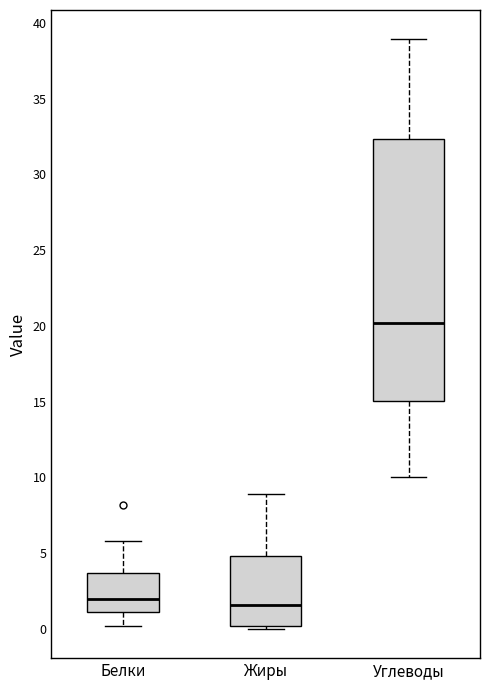

Reading left to right, read every box against the y-axis: the position of its median line, the range the box covers, and the ends of its whiskers. The values are not printed on the chart, so give them approximately, as read against the axis.

Белки: median 2.0, box 1.0 to 3.5, whiskers 0.0 to 6.0
Жиры: median 1.5, box 0.0 to 5.0, whiskers 0.0 (just below the box's lower edge) to 9.0
Углеводы: median 20.0, box 15.0 to 32.5, whiskers 10.0 to 39.0